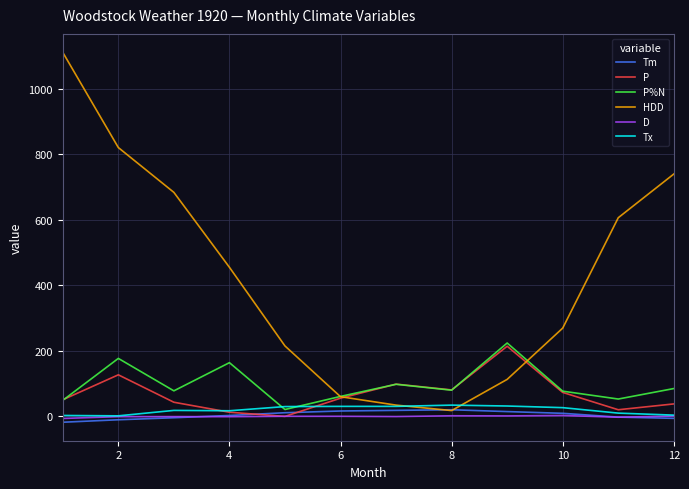

True or false: D and Tm cross at least once.

True